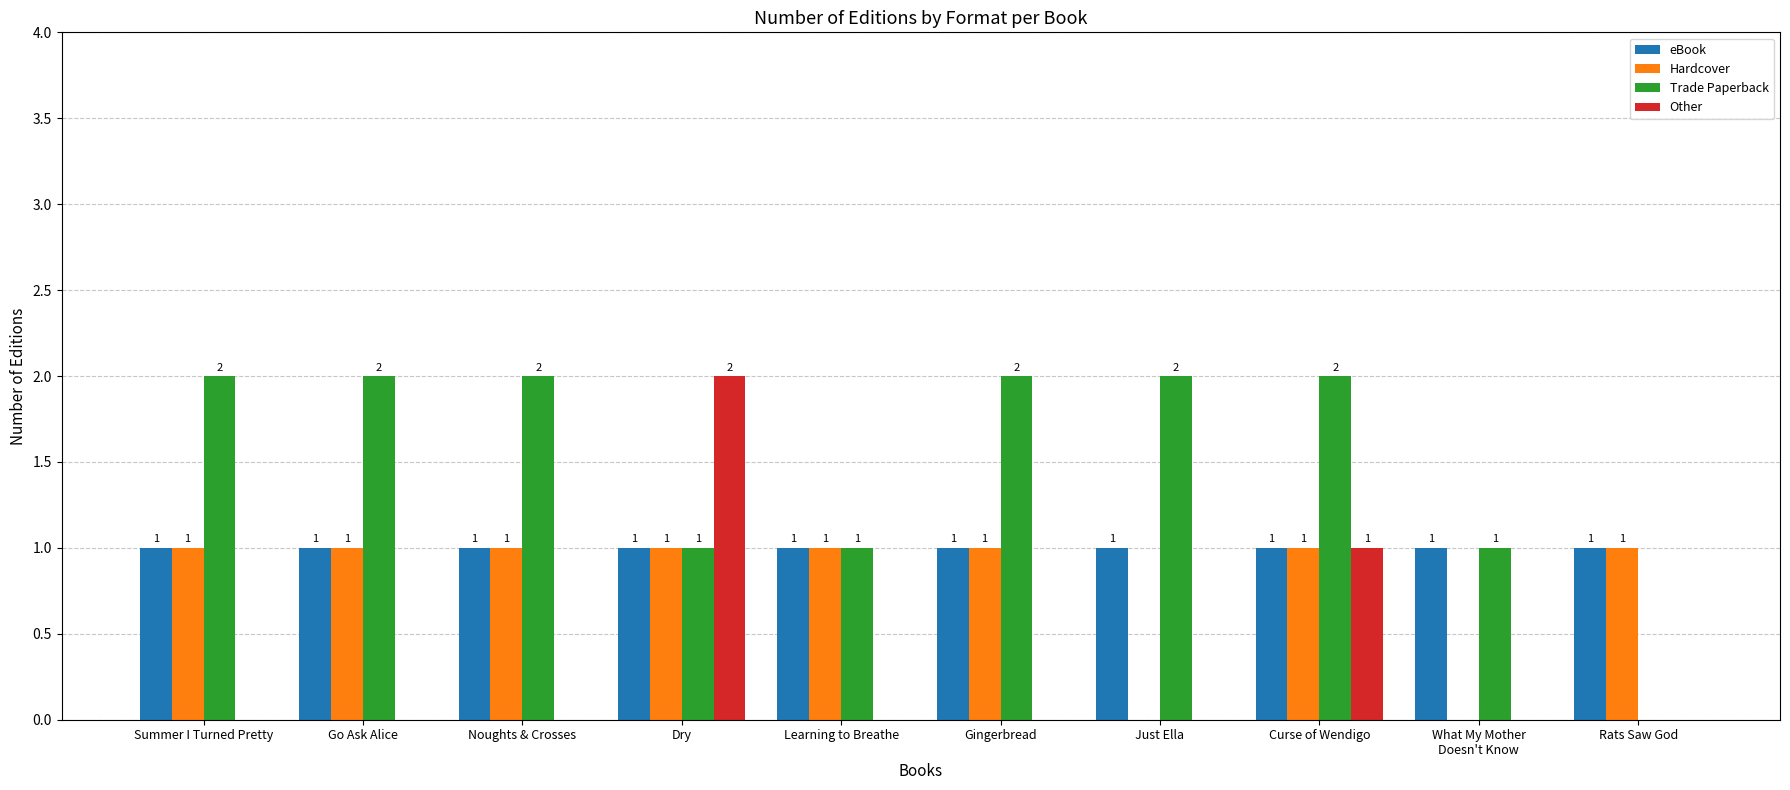

Which category has the highest value in the Other series?

Dry